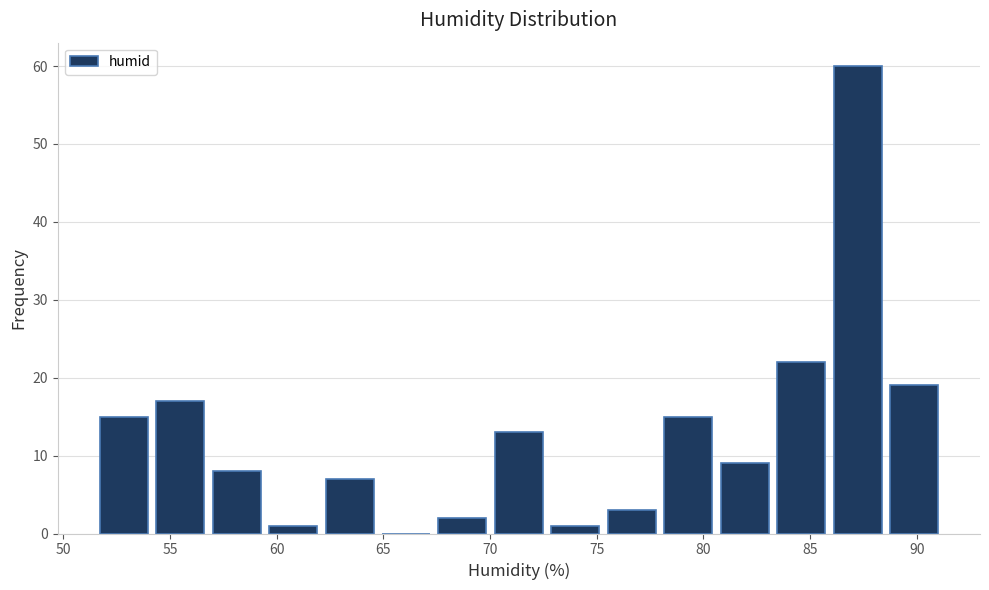

Reading left to right, list every bar in this chart as the range it spans on the x-axis followed by its height. Neither the bar edges nor the heights are printed on the chart, so give them approximately, as read against the axes.

51.5 to 54.0: 15
54.0 to 57.0: 17
57.0 to 59.5: 8
59.5 to 62.0: 1
62.0 to 64.5: 7
64.5 to 67.5: 0
67.5 to 70.0: 2
70.0 to 72.5: 13
72.5 to 75.5: 1
75.5 to 78.0: 3
78.0 to 80.5: 15
80.5 to 83.5: 9
83.5 to 86.0: 22
86.0 to 88.5: 60
88.5 to 91.0: 19